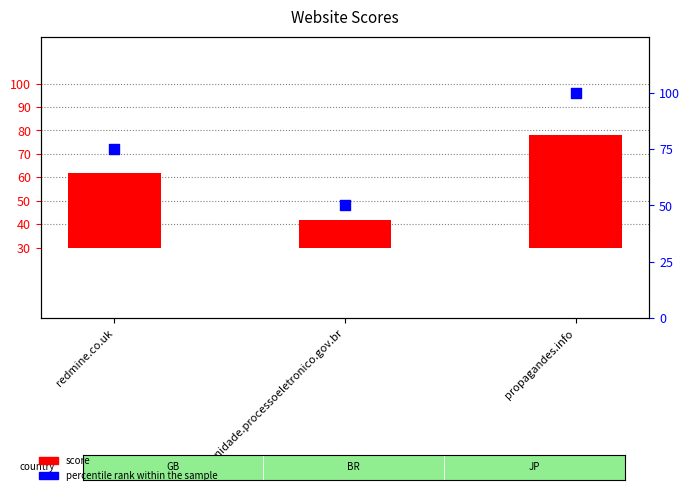

Which series has the widest spread of Y values?

percentile rank within the sample